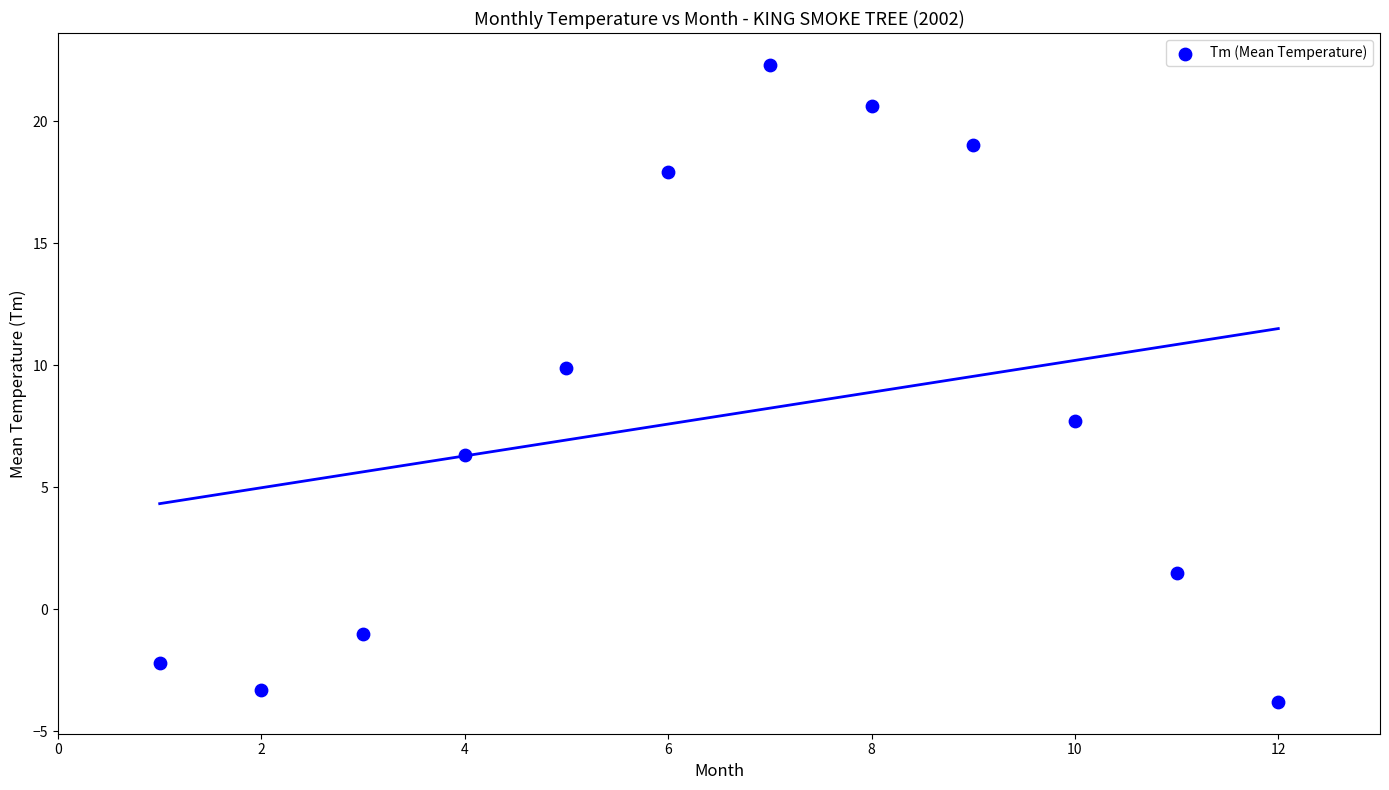

What is the range of X values (max minus min)?

11.0